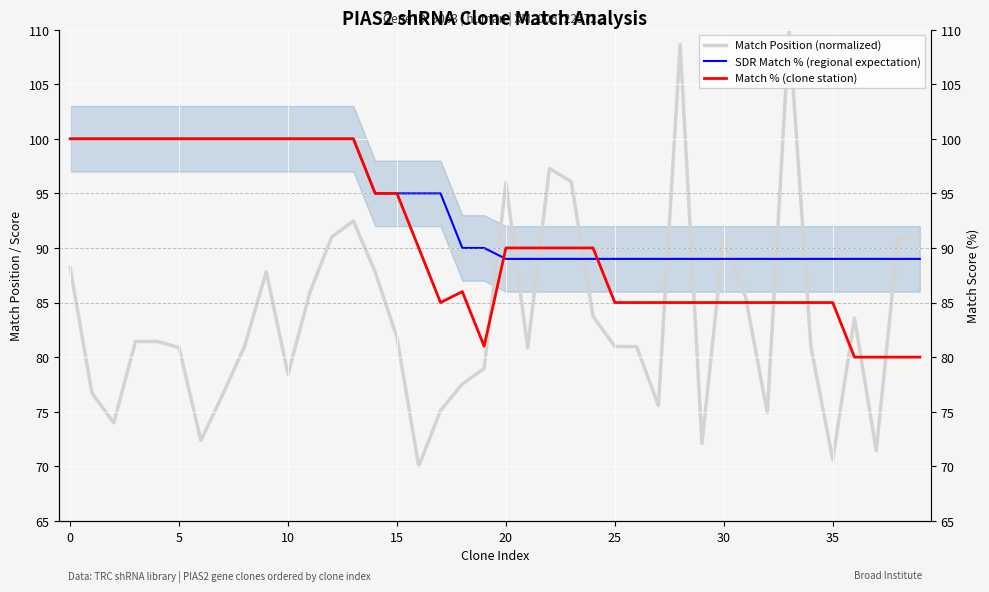

Does the chart display data point markers on the line(s)?

No